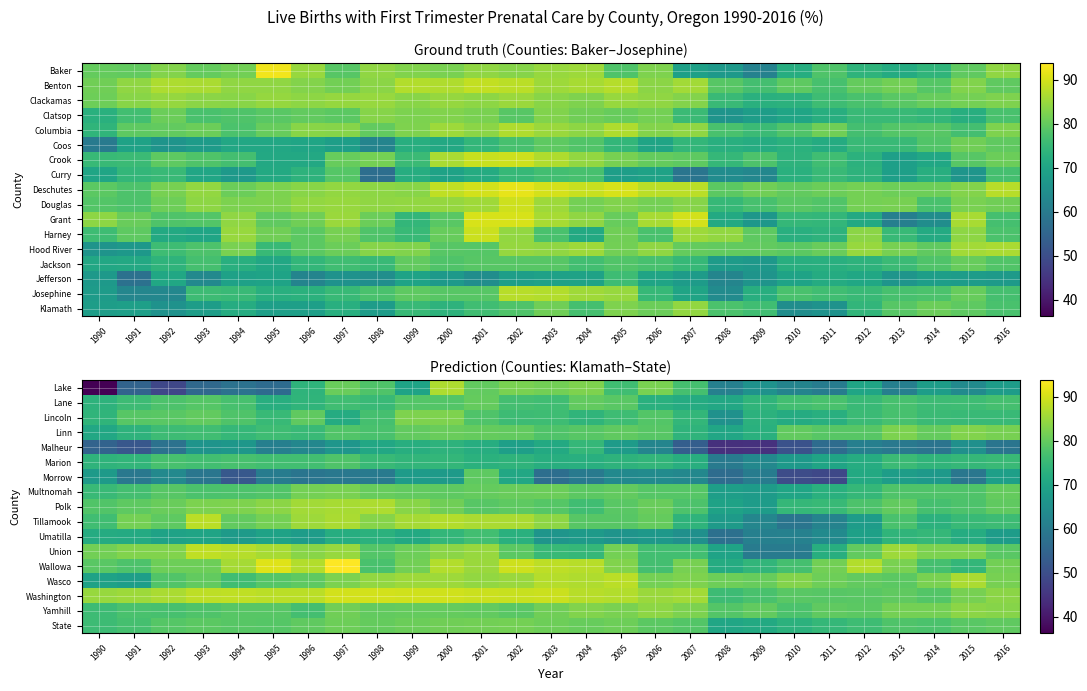

At which category is the sum across all series the highest?

2000